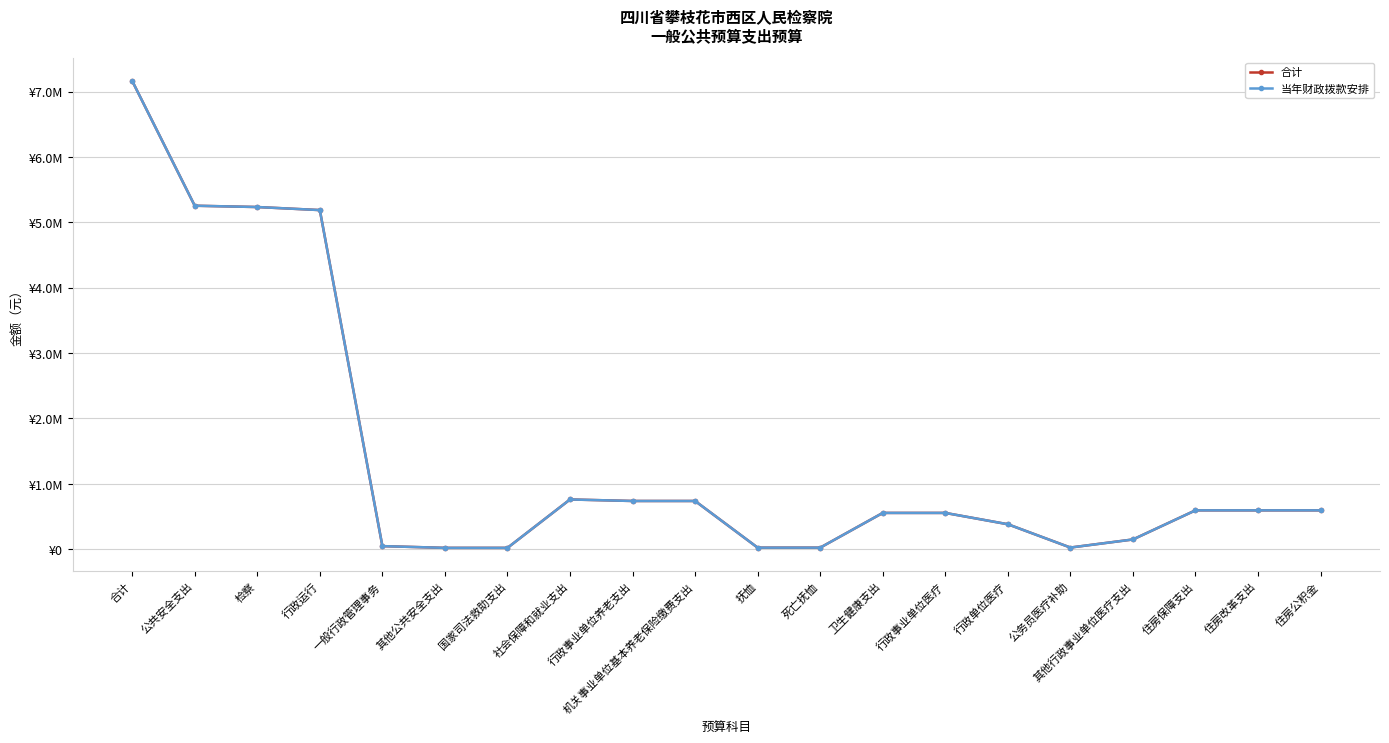

What is the label of the 7th point from the left?

国家司法救助支出